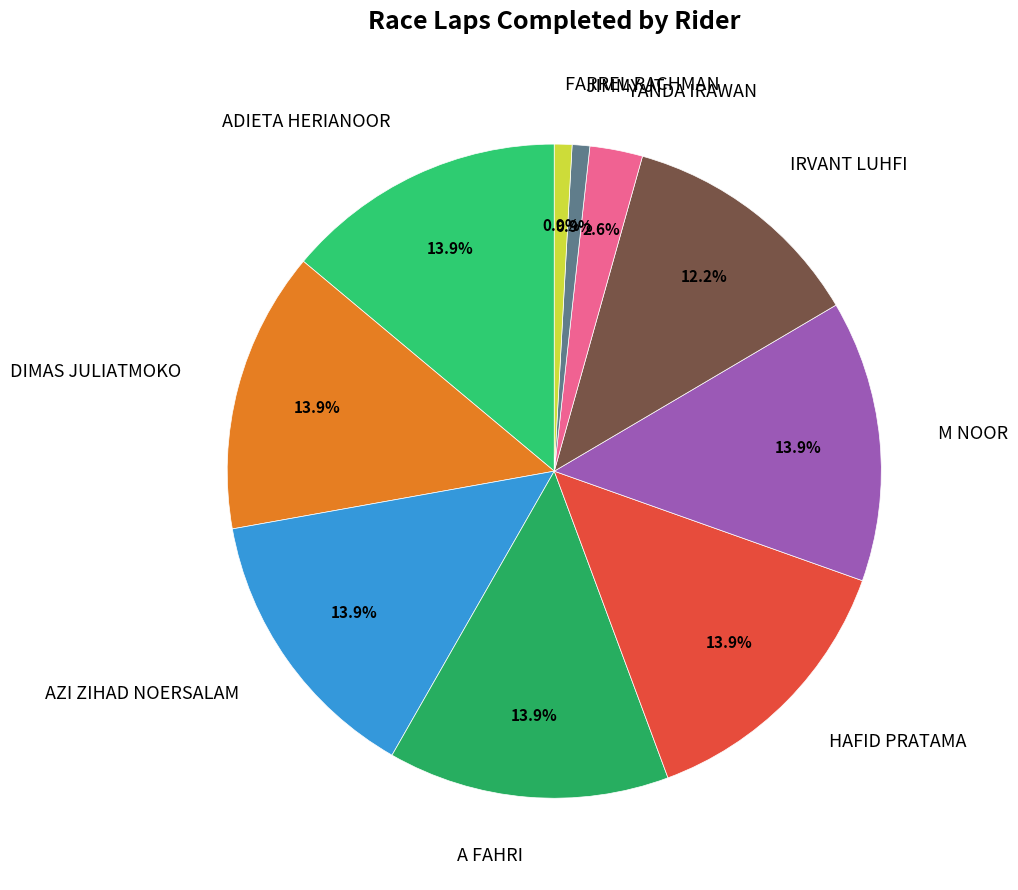

Does any single category account for the majority?

No